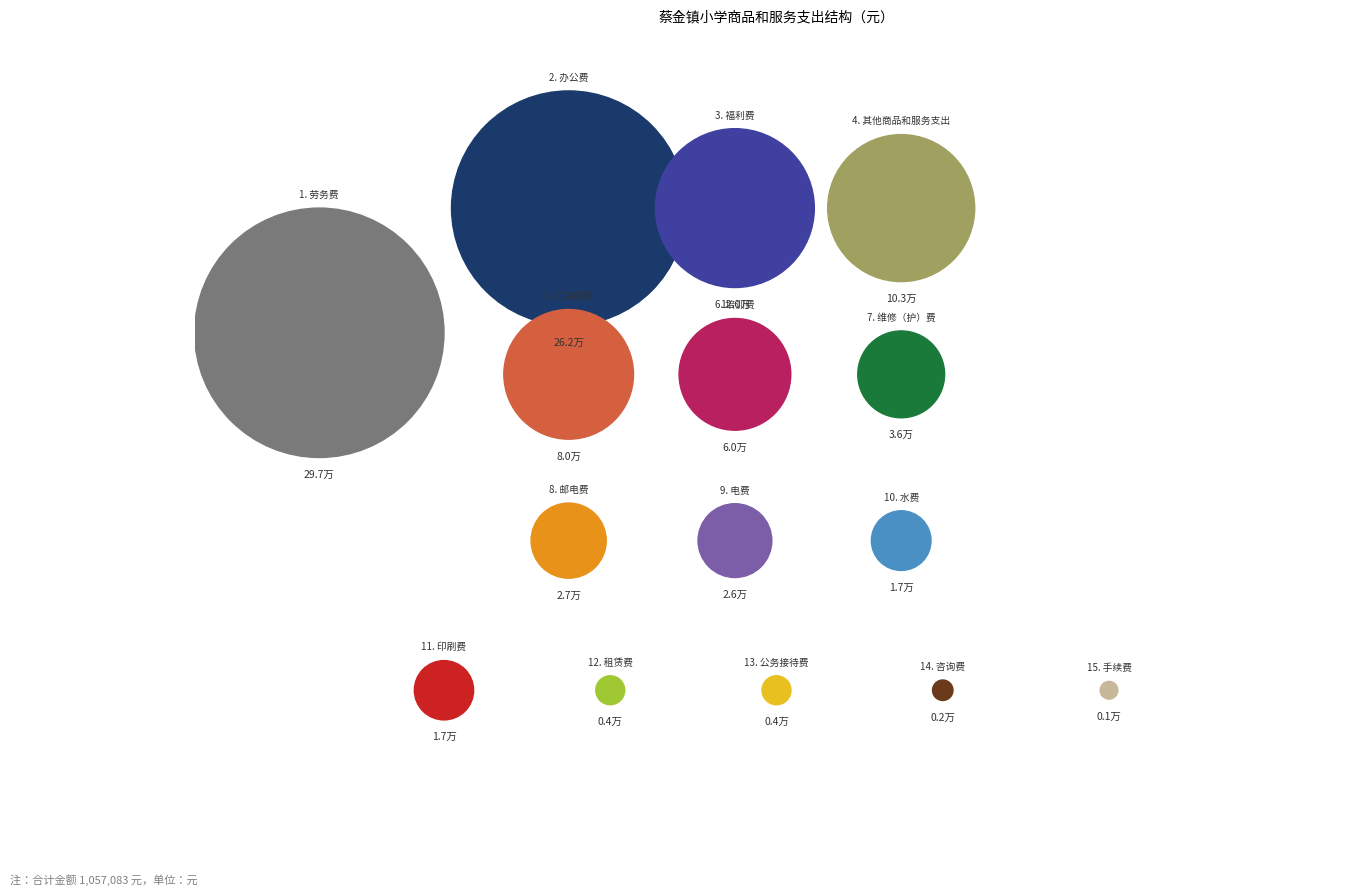

To the nearest percent, what percentage of the pie is 电费?

2%